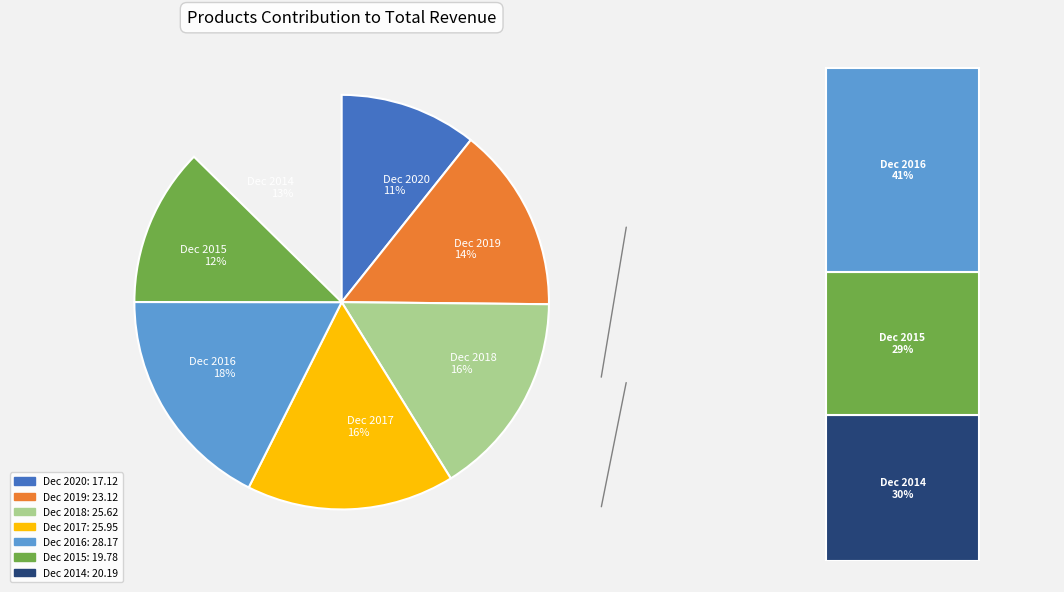

How many segments does this pie chart have?

7